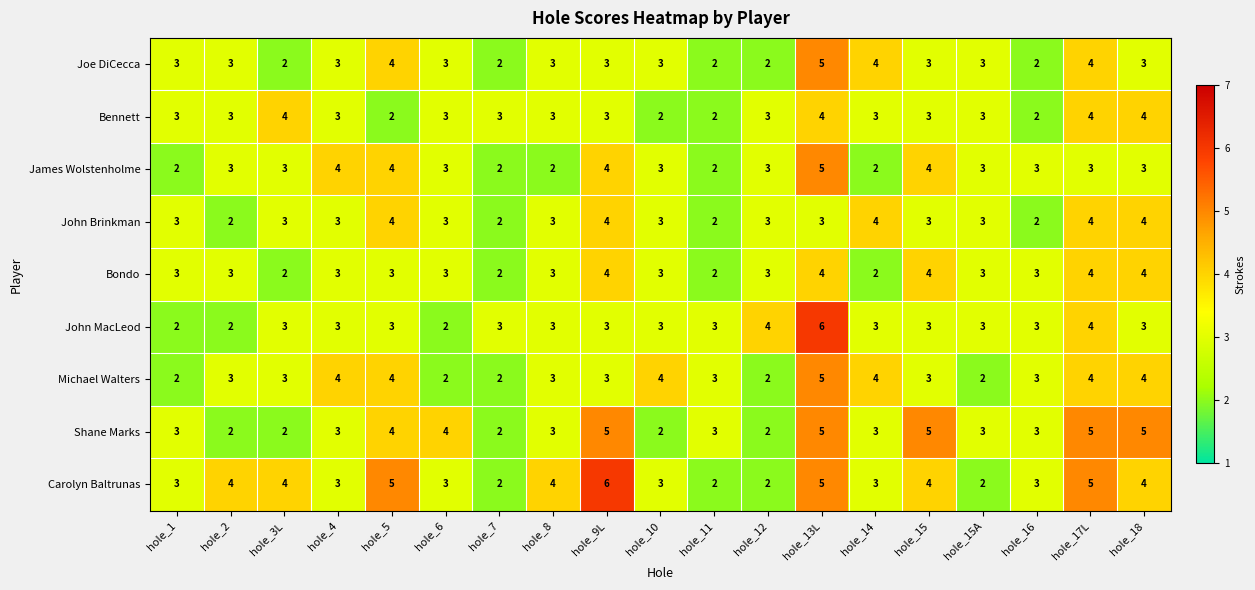

What is the highest value of the Joe DiCecca series?

5